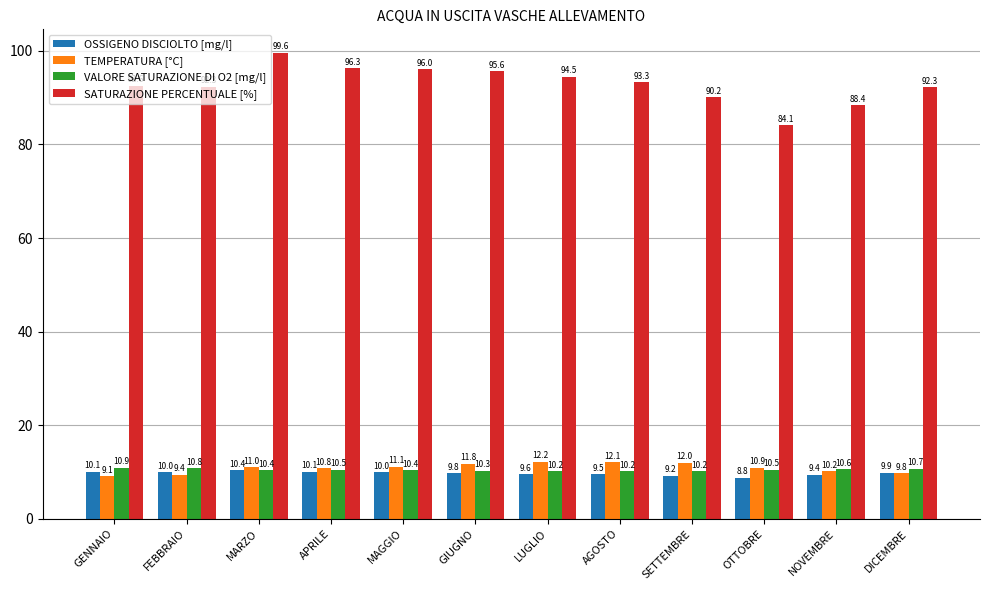

What is the maximum value shown in the chart?

99.6